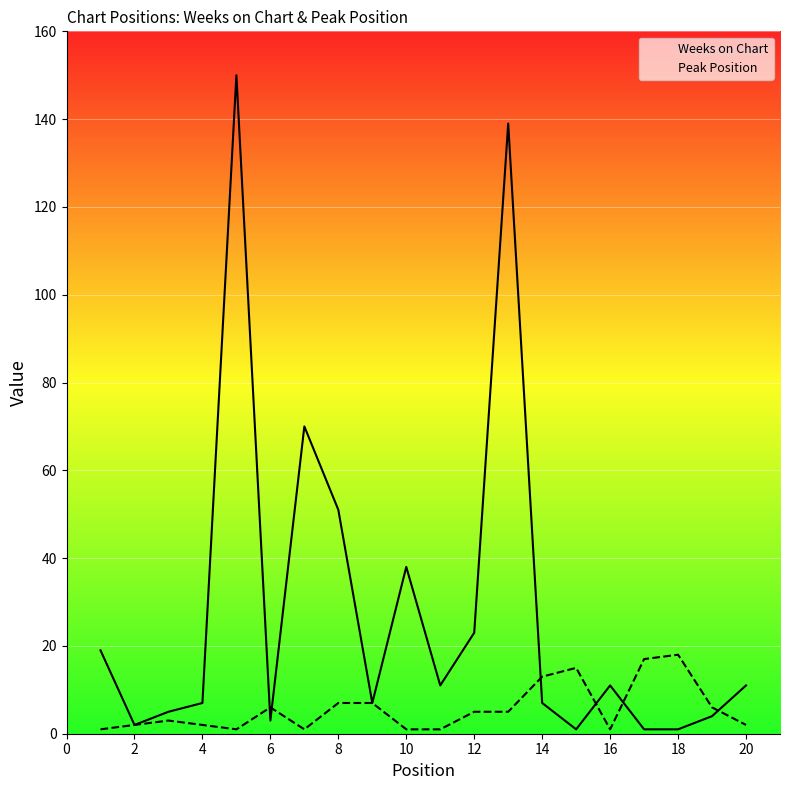

True or false: Weeks on Chart has a value of 237 at 12.

False